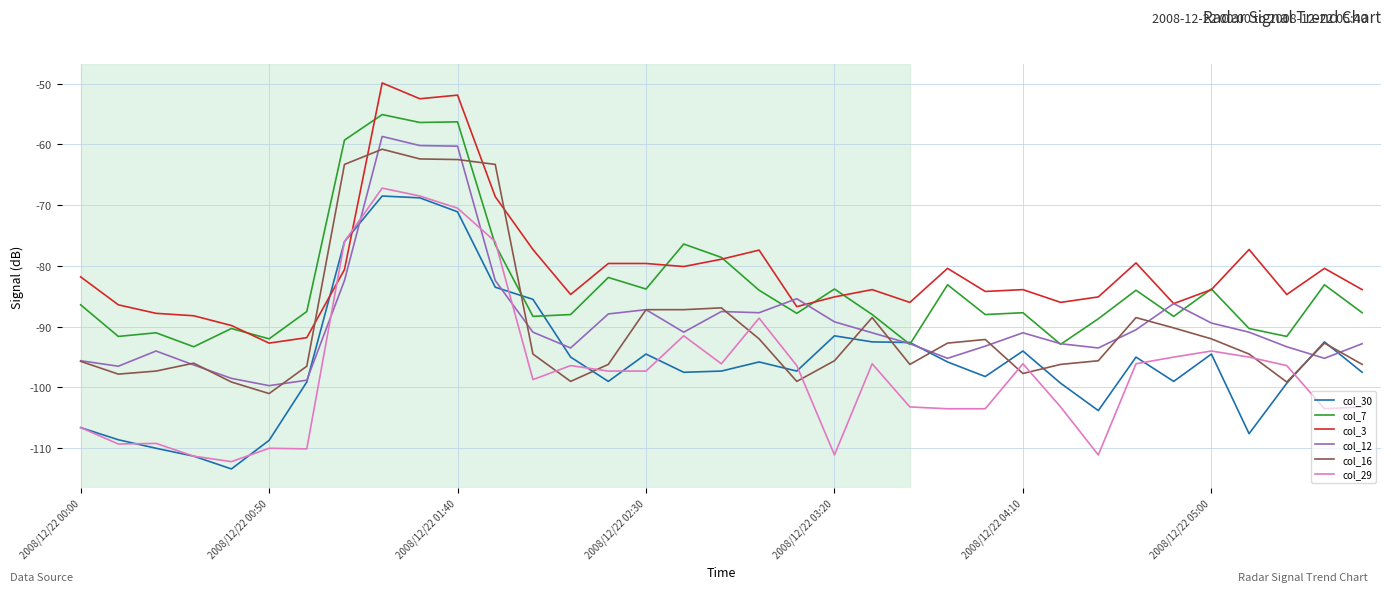

True or false: col_30 and col_29 cross at least once.

True